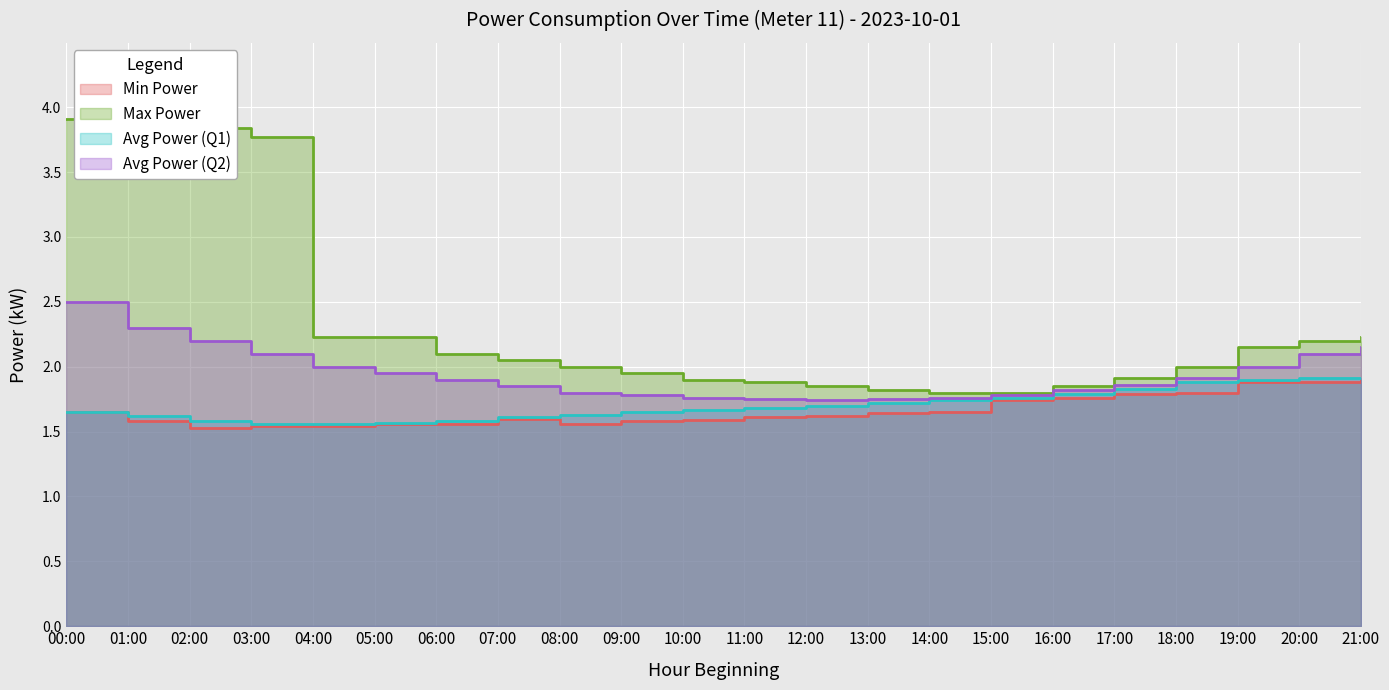

What is the lowest value of the Min Power series?

1.5